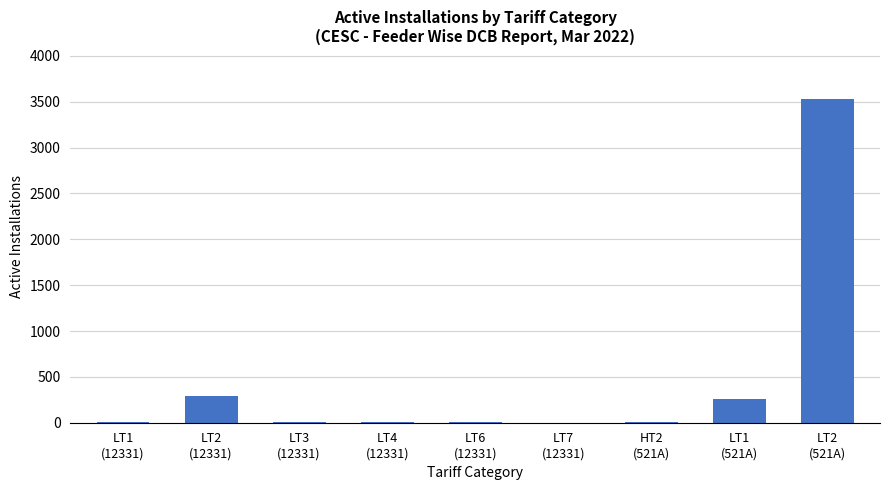

The chart shows a value of 451 at LT1
(521A). True or false?

False